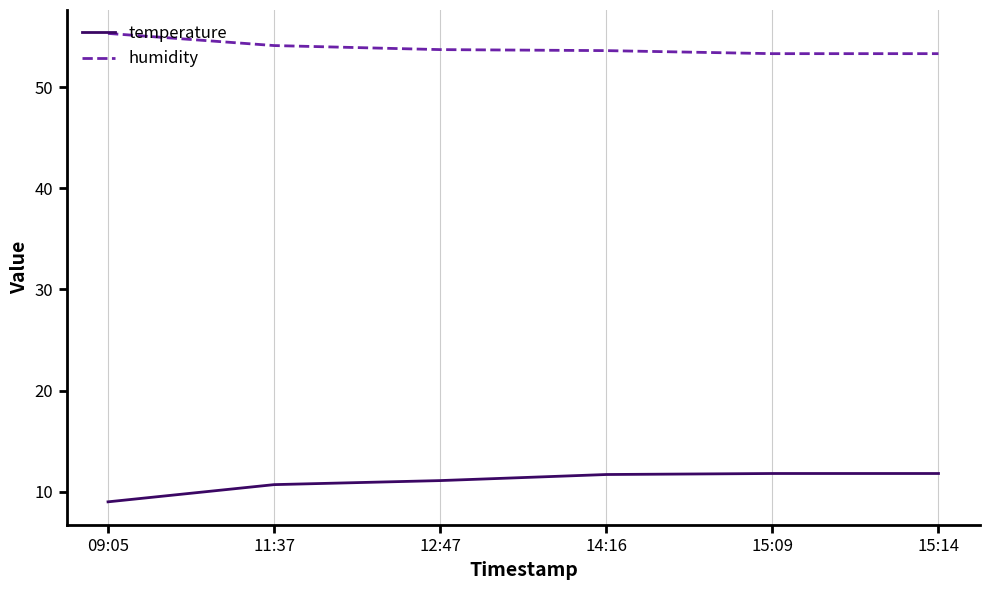

Rank the series by their average value, from highest to lowest.

humidity, temperature